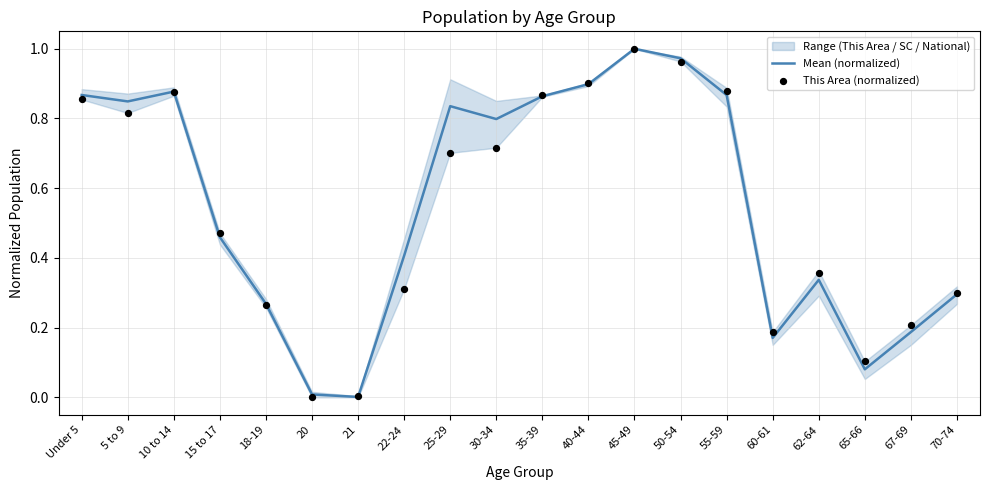

Which series contains the lowest Y value?

This Area (normalized)